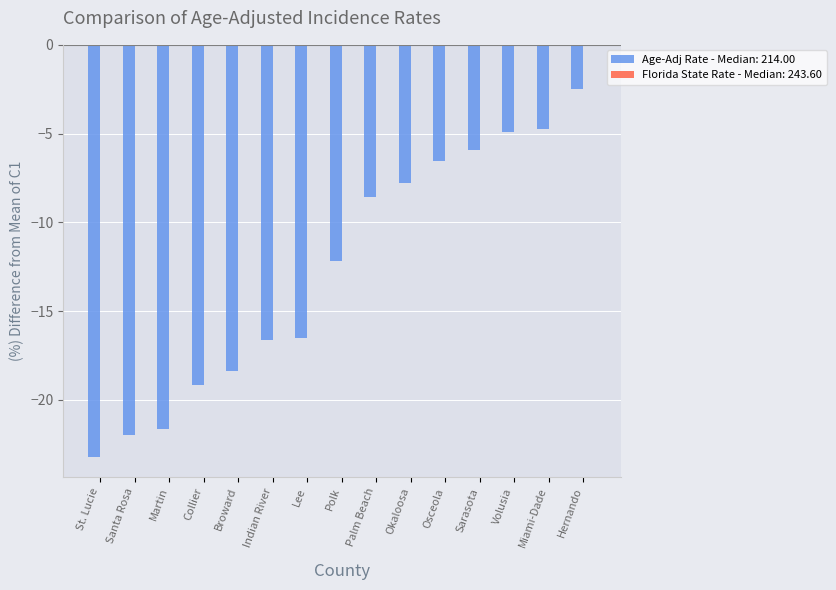

Count the number of categories in the chart.

15